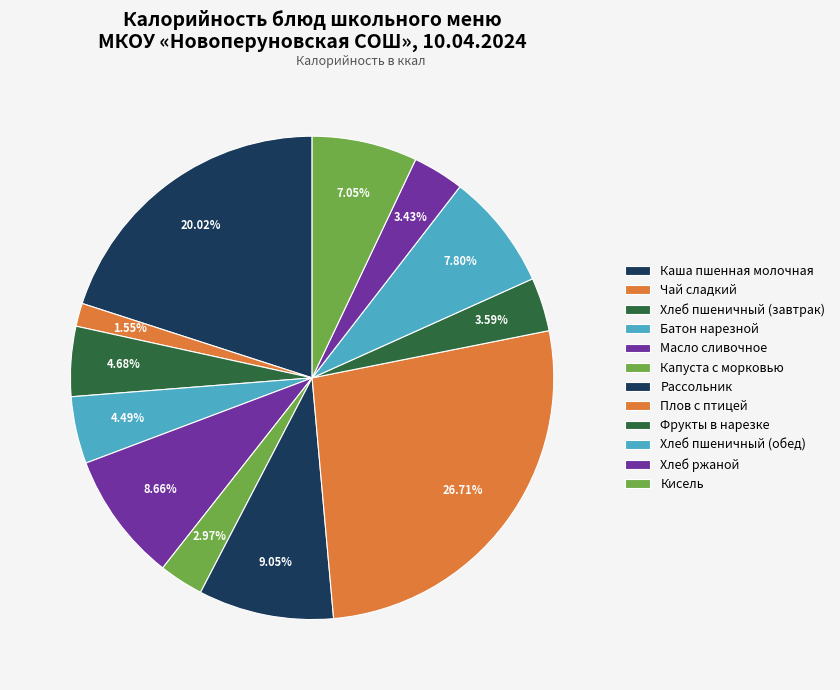

To the nearest percent, what is the combined percentage of Хлеб пшеничный (обед) and Каша пшенная молочная?

28%